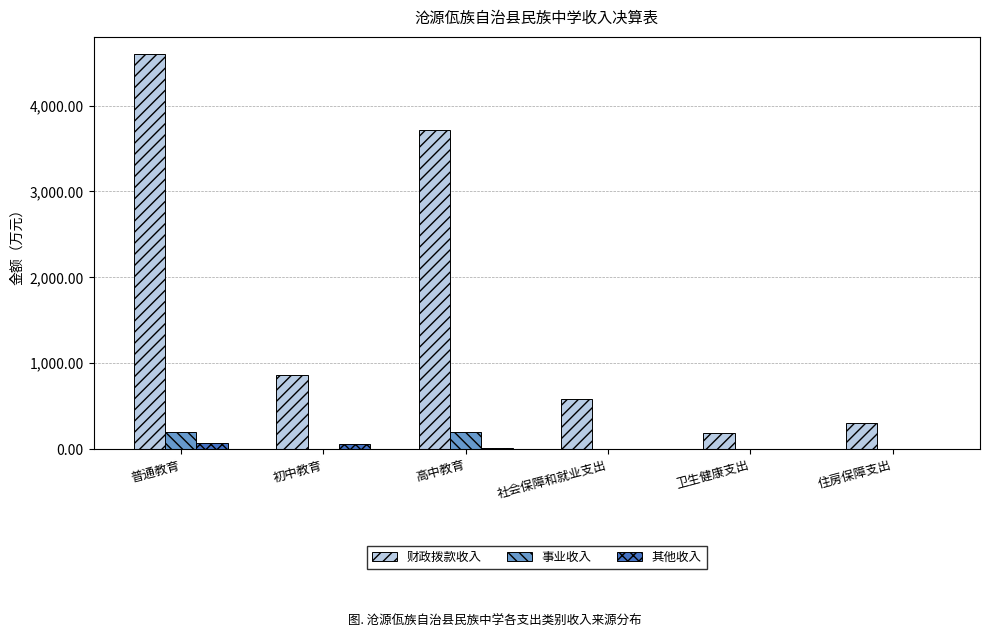

What is the difference between the 财政拨款收入 values at 社会保障和就业支出 and 初中教育?

271.5